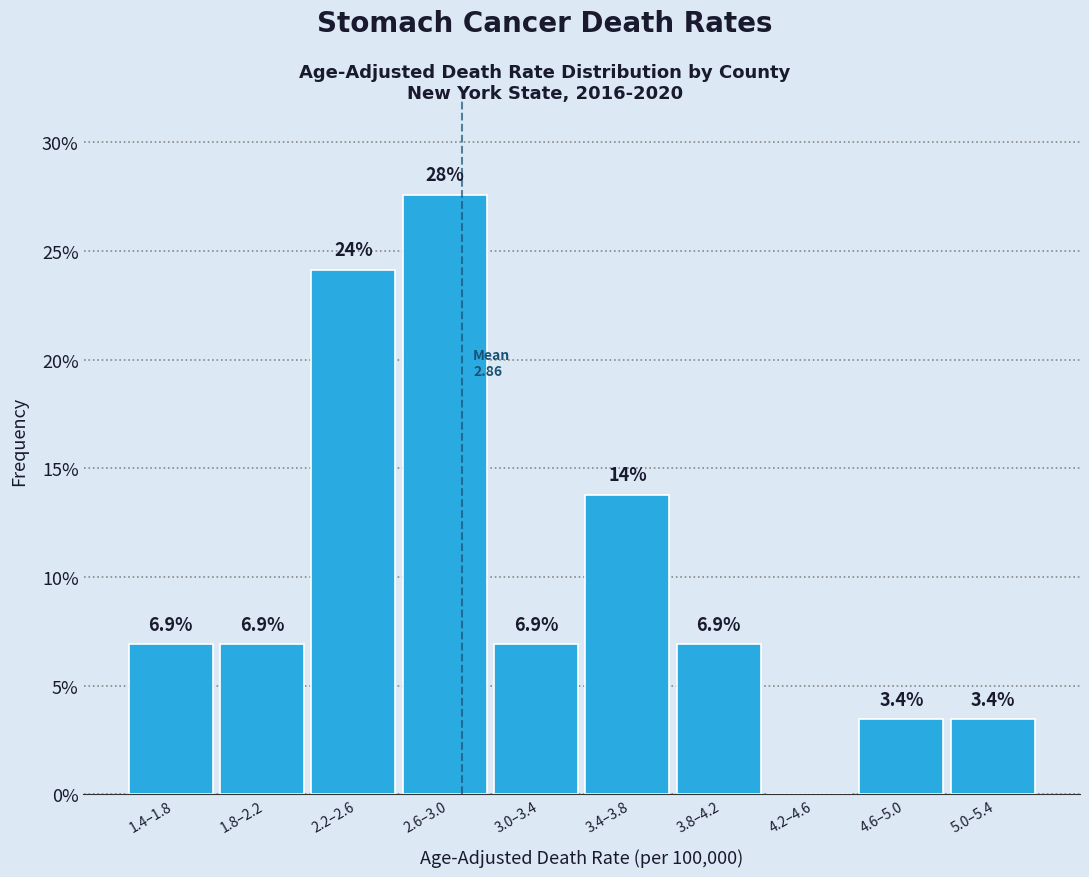

Reading left to right, transcribe all the data shown in this chart.

1.4–1.8=6.9	1.8–2.2=6.9	2.2–2.6=24.1	2.6–3.0=27.6	3.0–3.4=6.9	3.4–3.8=13.8	3.8–4.2=6.9	4.2–4.6=0.0	4.6–5.0=3.4	5.0–5.4=3.4